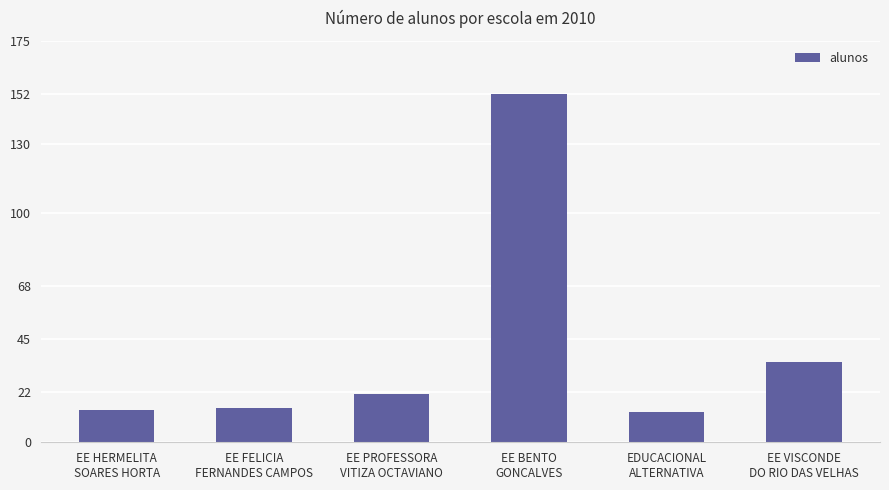

Between EE HERMELITA
SOARES HORTA and EE BENTO
GONCALVES, which is larger?

EE BENTO
GONCALVES